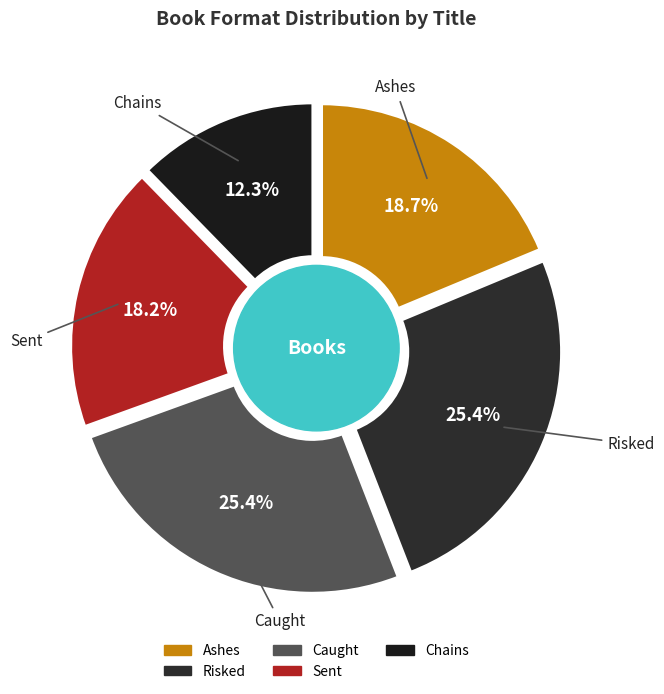

To the nearest percent, what portion does Chains represent?

12%